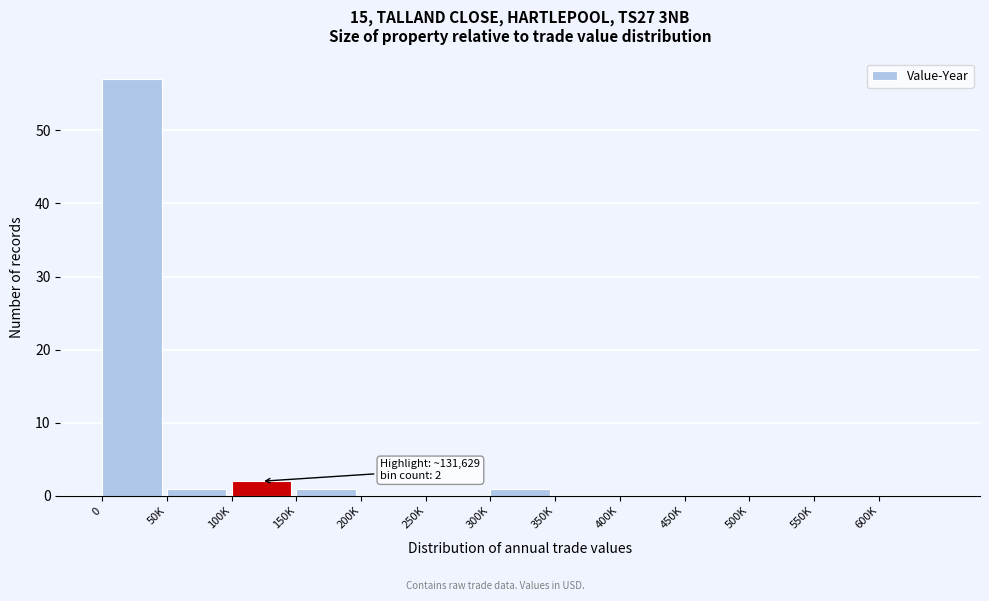

Reading left to right, list all the values displayed in this chart.

0=57	50K=1	100K=2	150K=1	200K=0	250K=0	300K=1	350K=0	400K=0	450K=0	500K=0	550K=0	600K=0